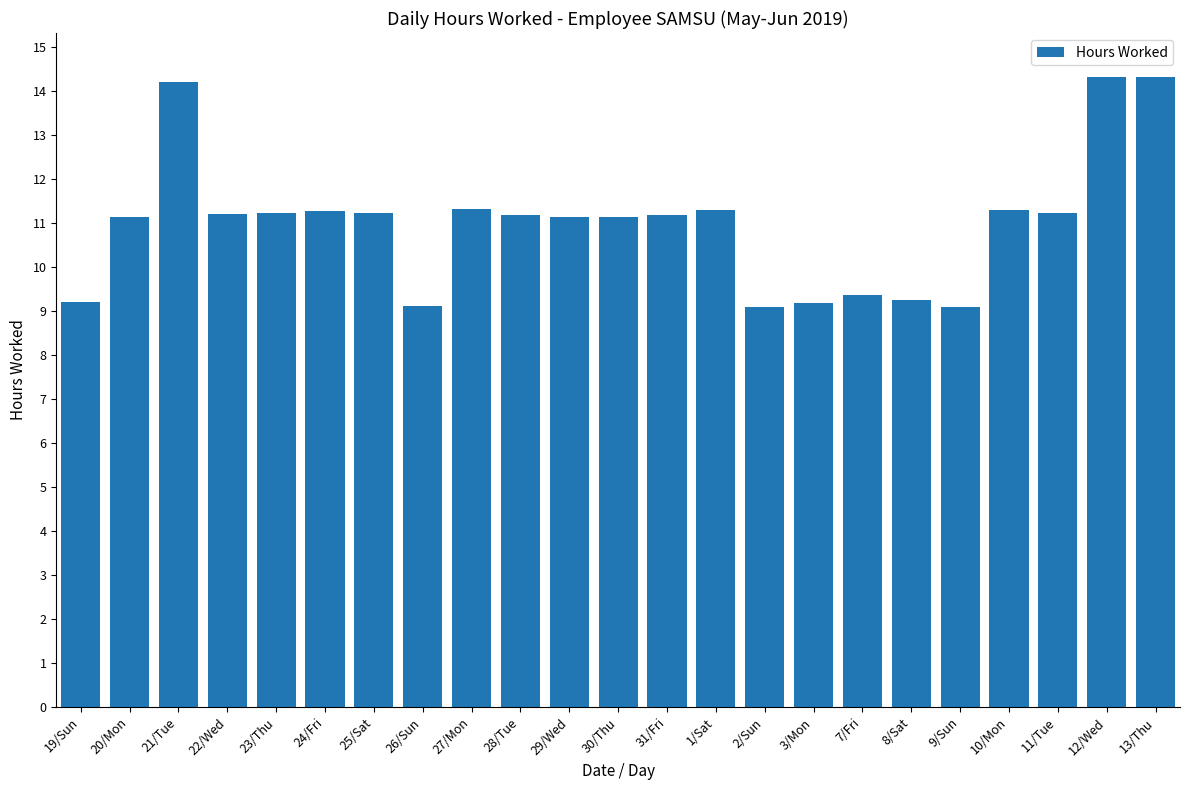

What is the label of the 11th bar from the right?

31/Fri